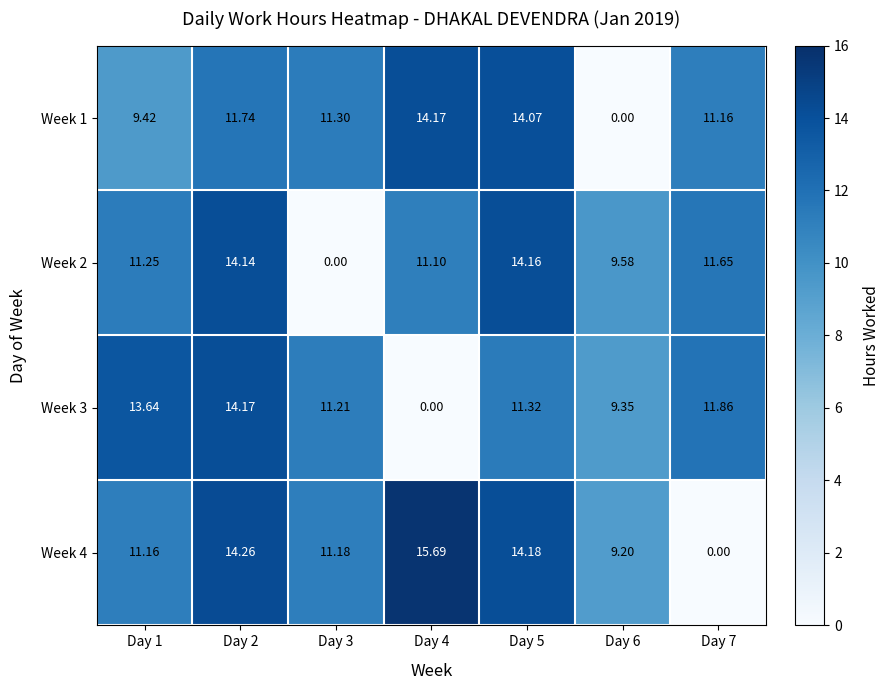

Which series changed the most between Day 3 and Day 5?

Week 2